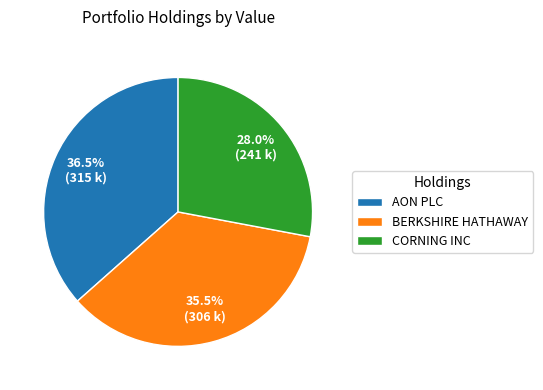

Rank the categories by value from highest to lowest.

AON PLC, BERKSHIRE HATHAWAY, CORNING INC